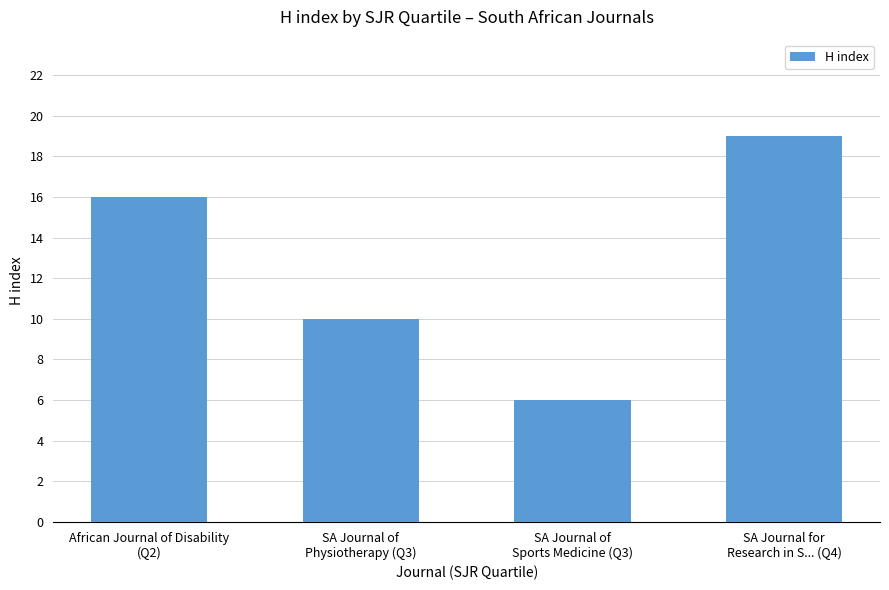

How many bars are there in total?

4